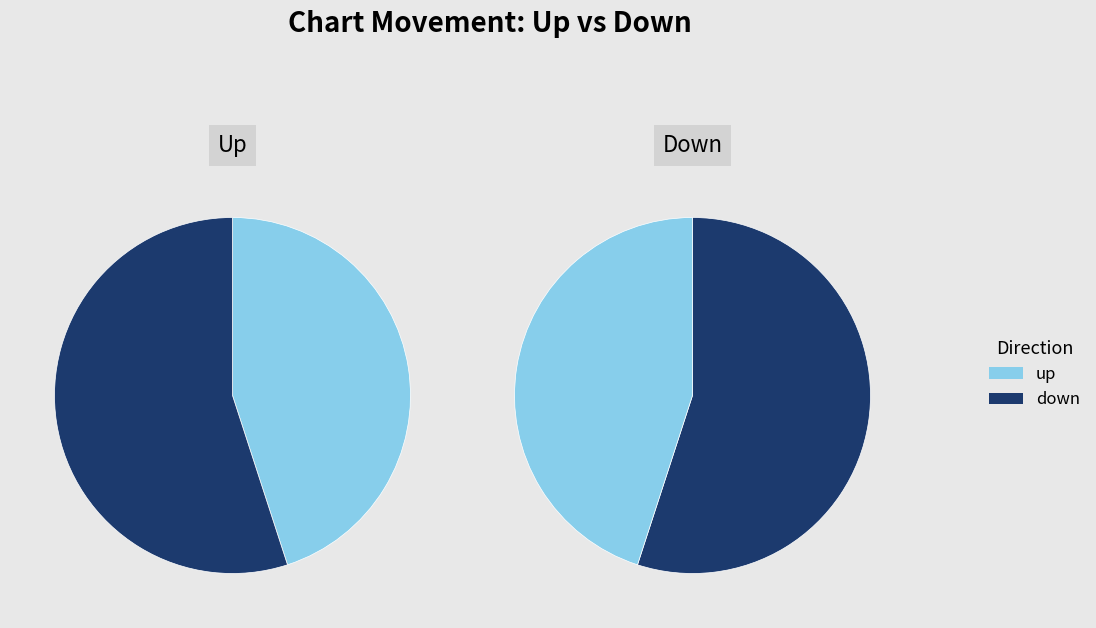

Combined, do up and down account for over 50%?

Yes